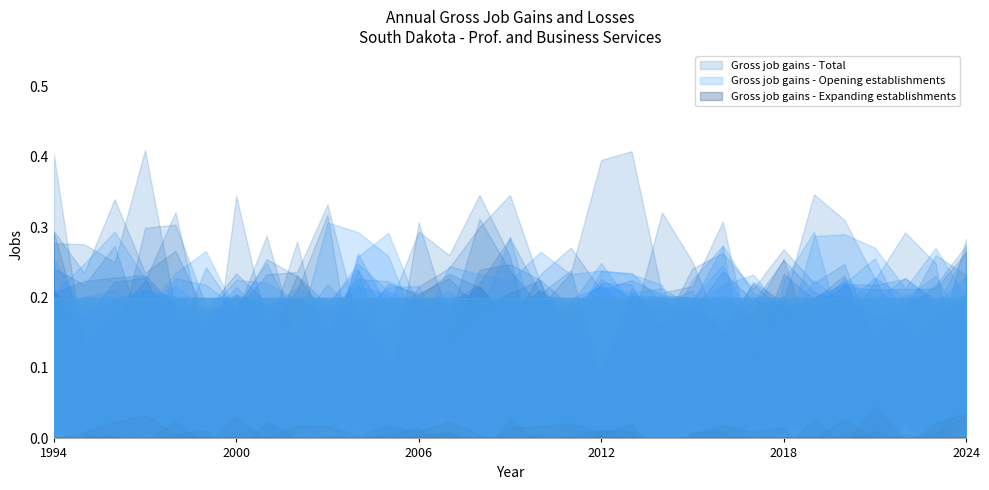

Which series has the widest spread of values?

Gross job gains - Total